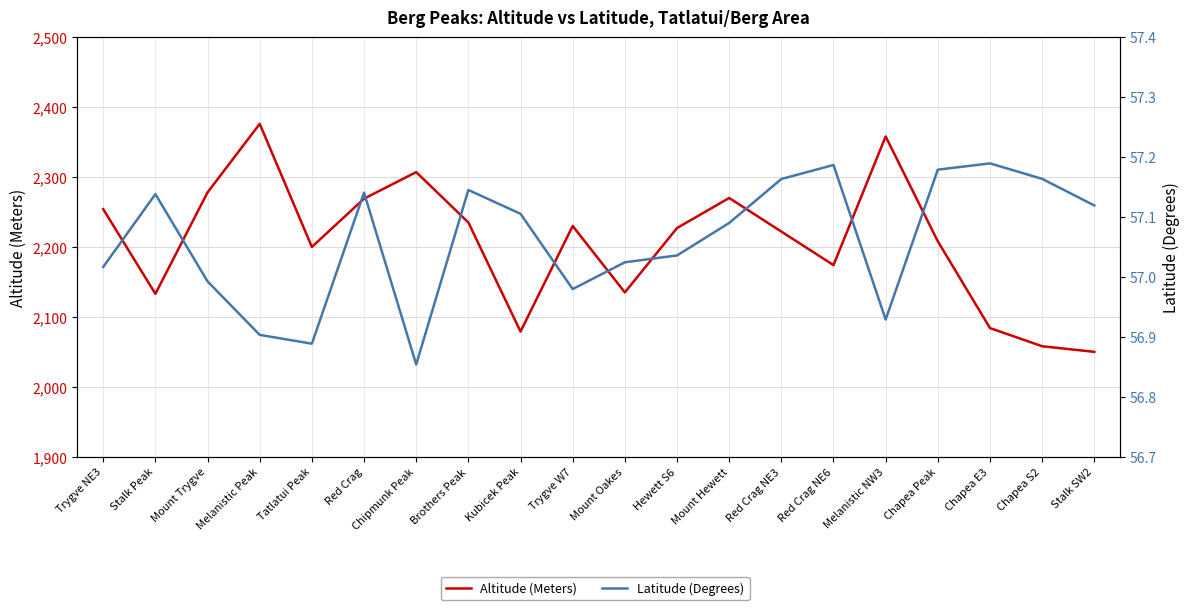

True or false: Altitude (Meters) and Latitude (Degrees) intersect in this chart.

False